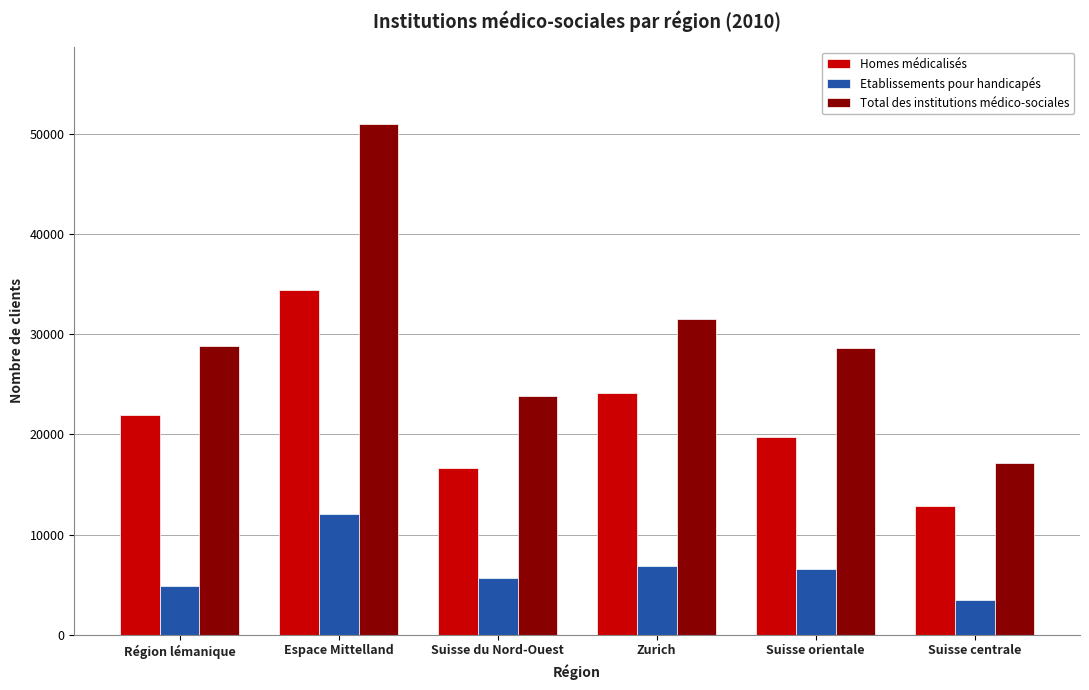

What is the difference between the maximum and second lowest values in the Homes médicalisés series?

17785